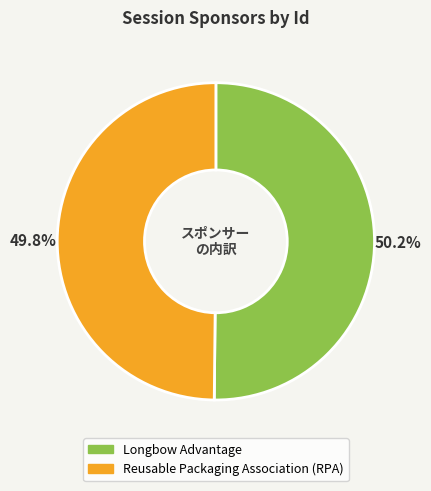

Is the sum of Reusable Packaging Association (RPA) and Longbow Advantage greater than half?

Yes